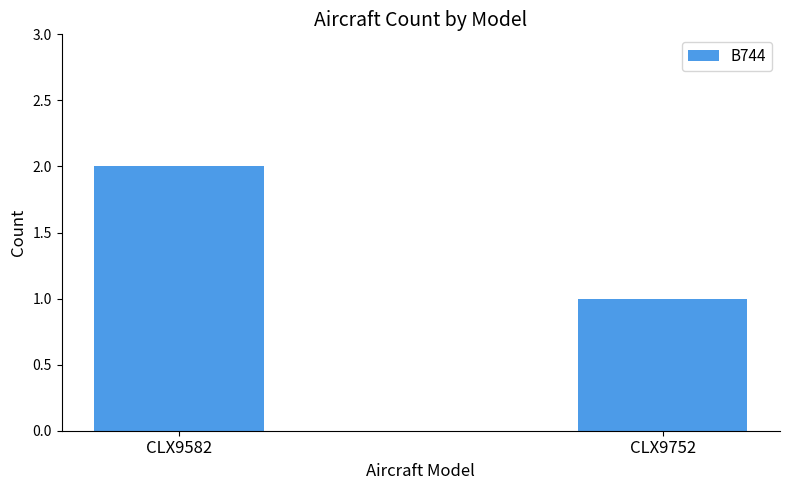

Does the chart contain stacked bars?

No